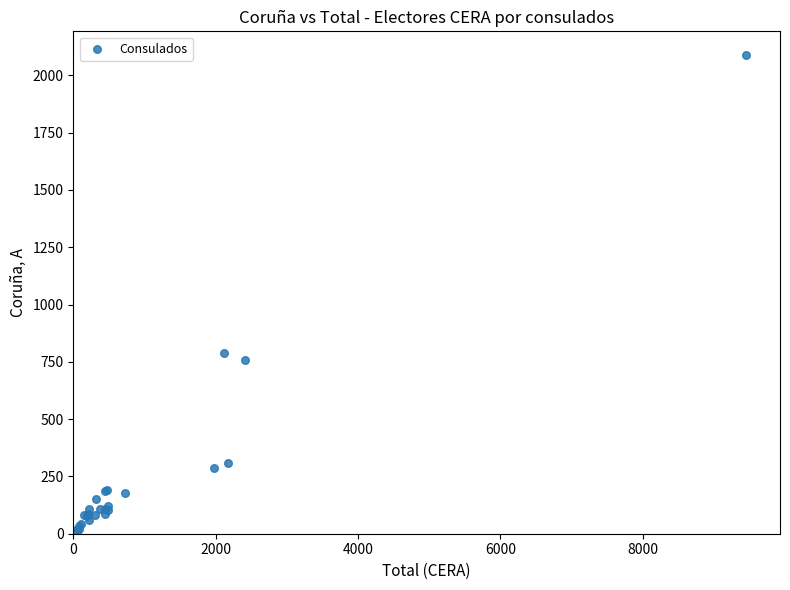

What Y value in the scatter plot is closest to 1044?

789